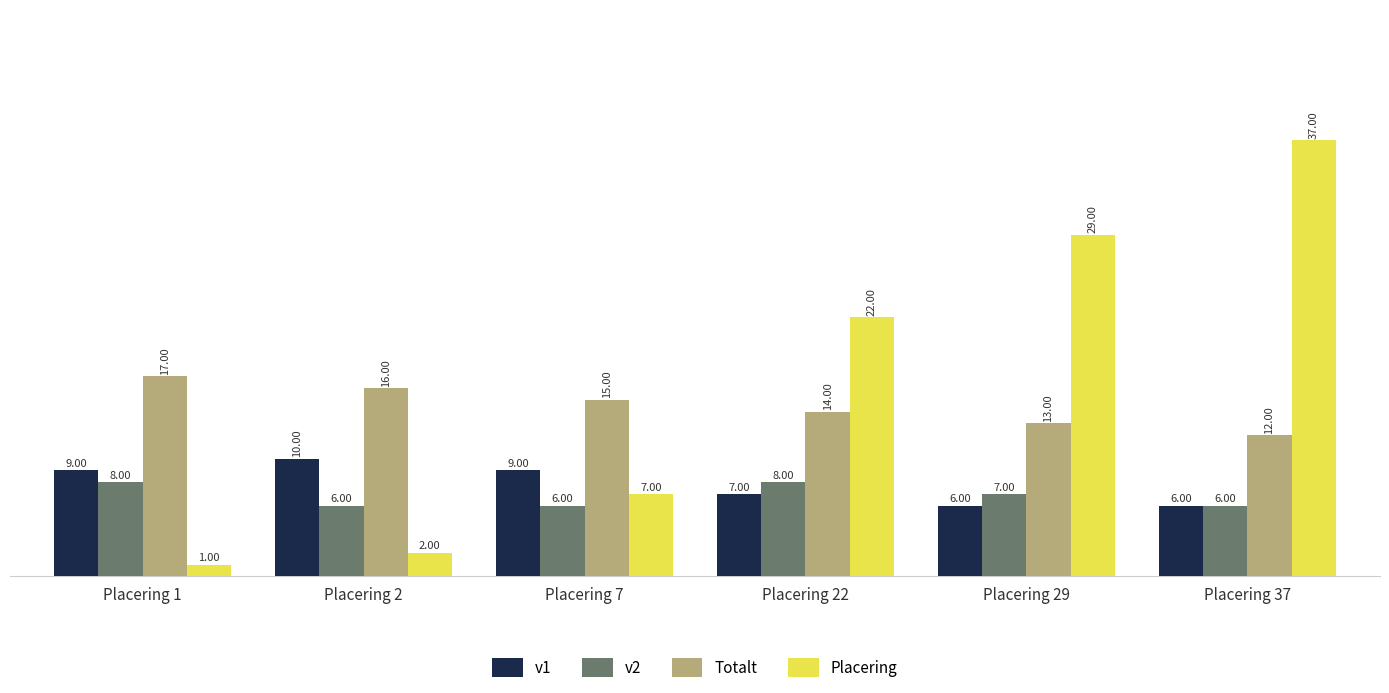

What is the lowest value of the Totalt series?

12